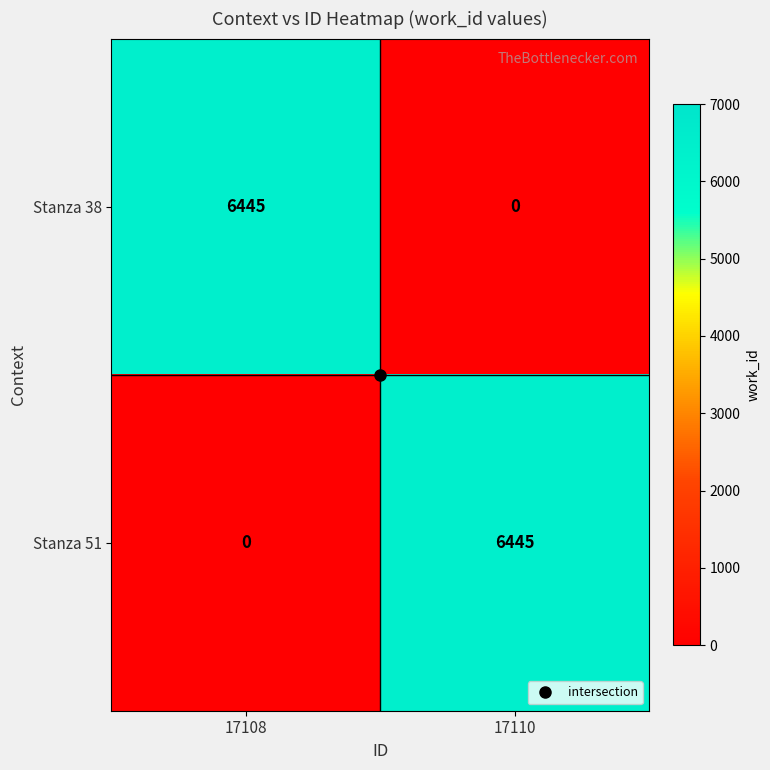

Rank the series by their maximum value, from lowest to highest.

Stanza 38, Stanza 51